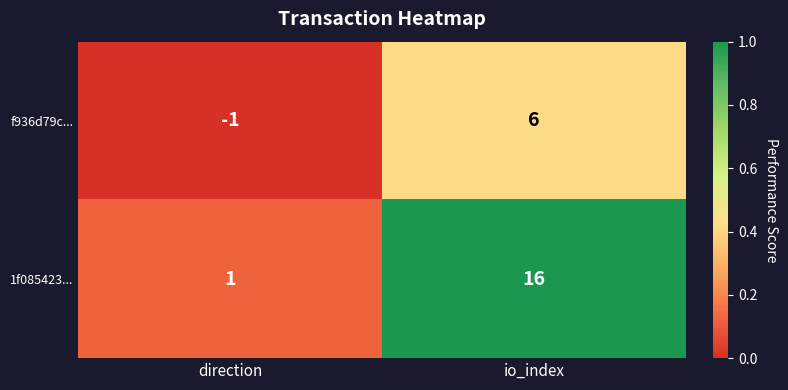

Count the number of data series in this chart.

2